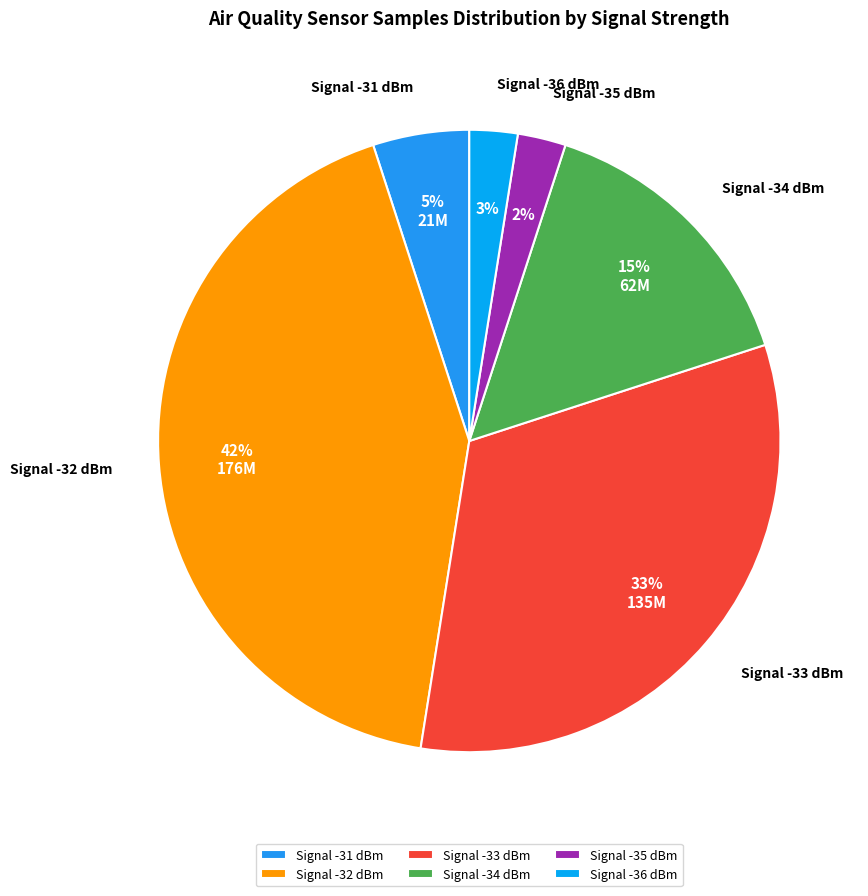

Is there any slice that represents more than half of the pie?

No